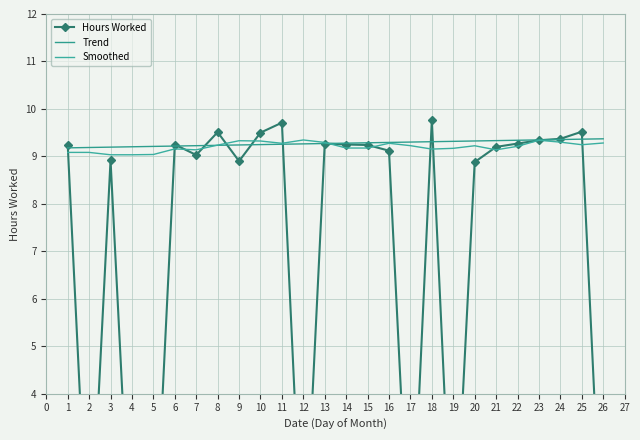

How many data points does each series have?

26